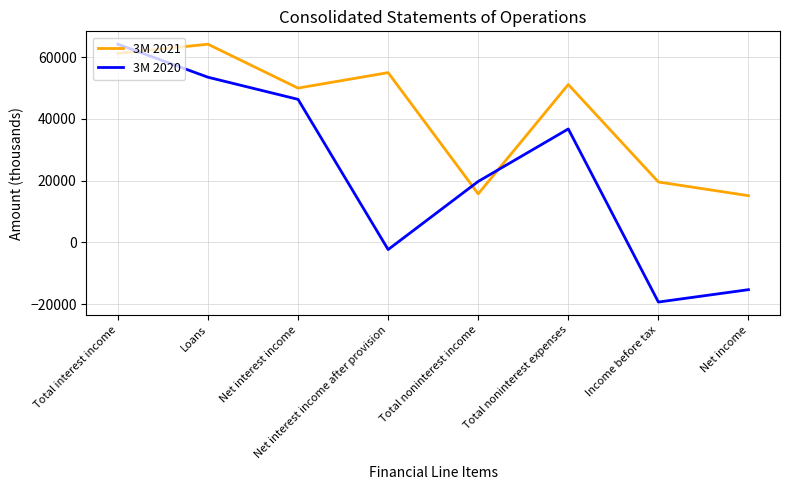

Rank the series by their average value, from lowest to highest.

3M 2020, 3M 2021